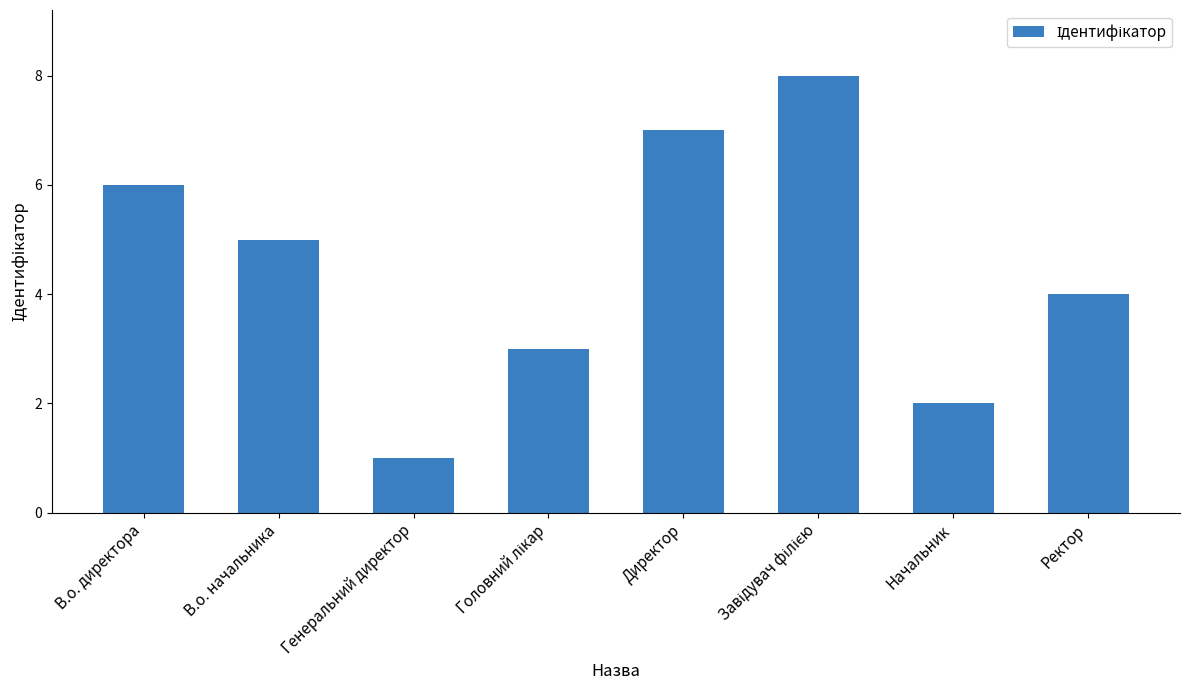

What is the smallest value displayed?

1